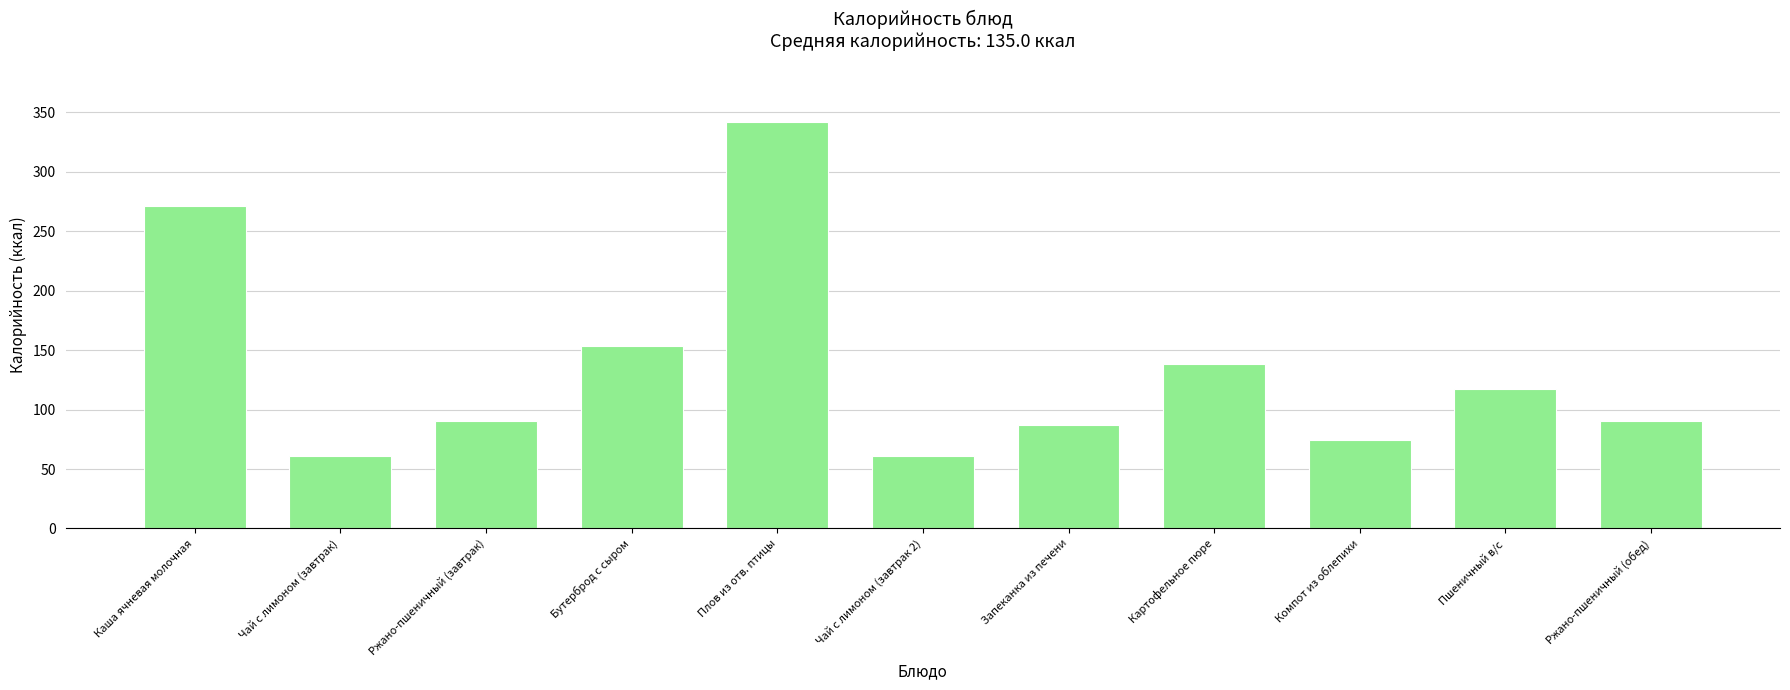

The value at Ржано-пшеничный (обед) is 90.5. True or false?

True